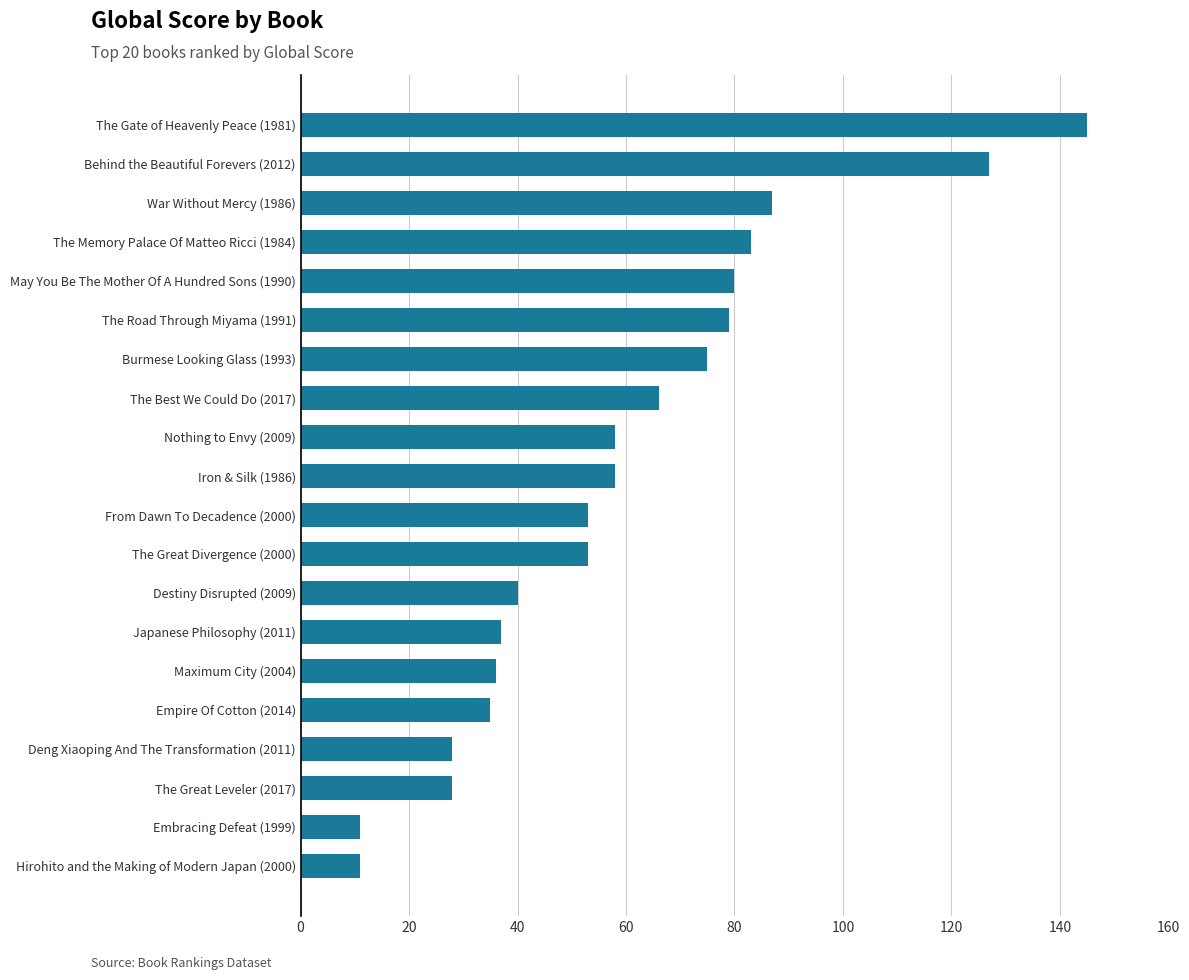

Reading bottom to top, what are all the values shown in this chart?

11	11	28	28	35	36	37	40	53	53	58	58	66	75	79	80	83	87	127	145